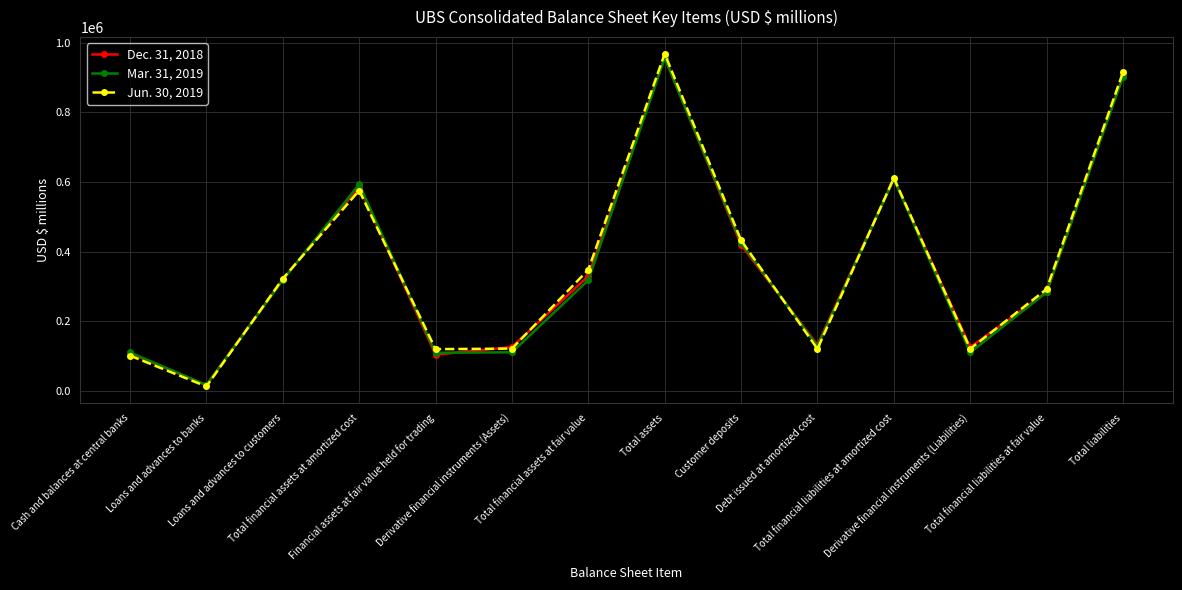

Rank the series by their maximum value, from highest to lowest.

Jun. 30, 2019, Dec. 31, 2018, Mar. 31, 2019